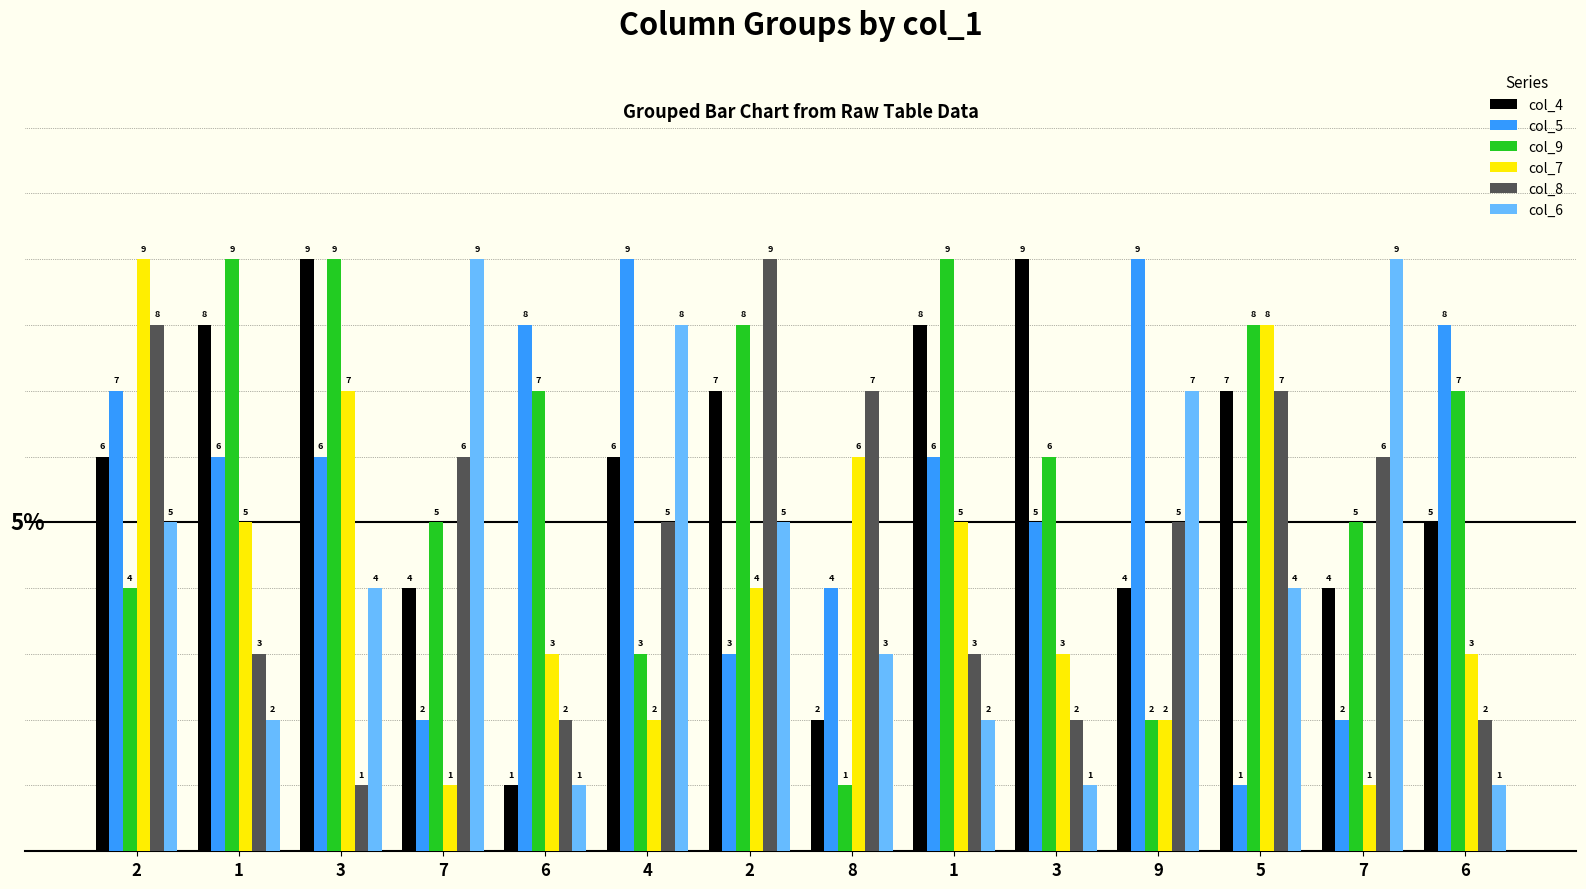

What is the minimum value for col_5?

1